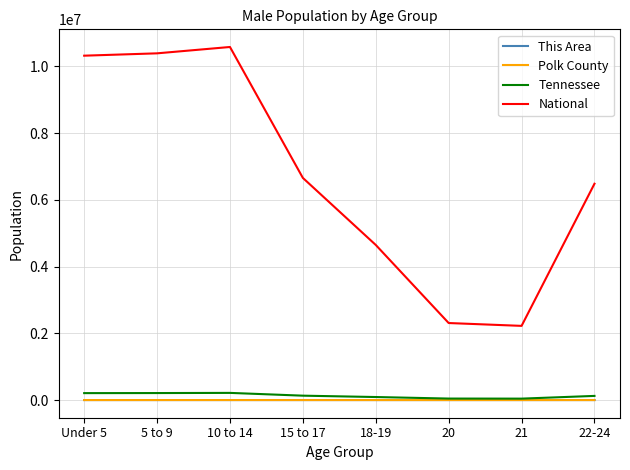

Which series has the largest total across all categories?

National